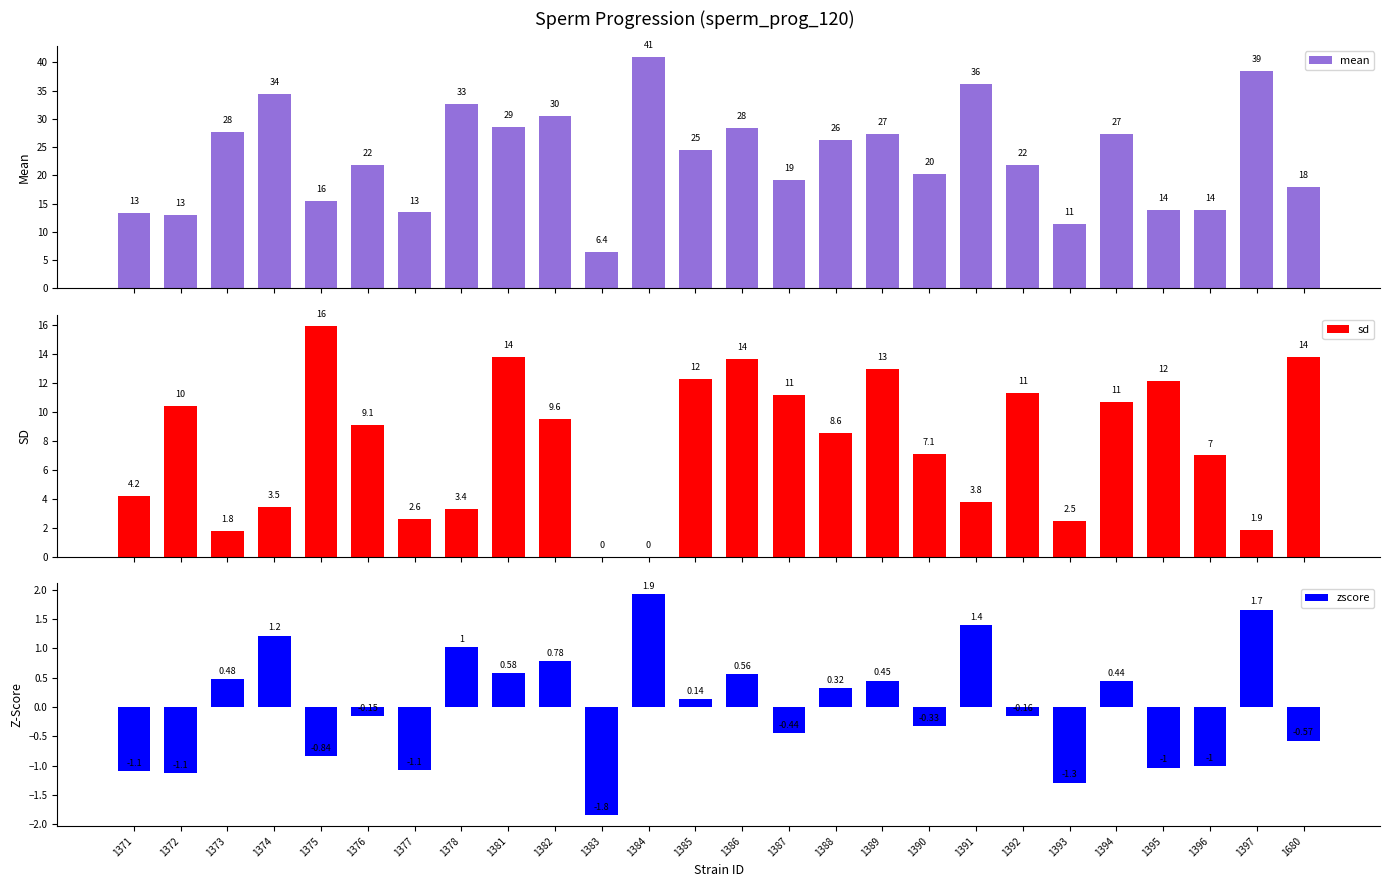

What are all the series names shown in the legend?

mean, sd, zscore